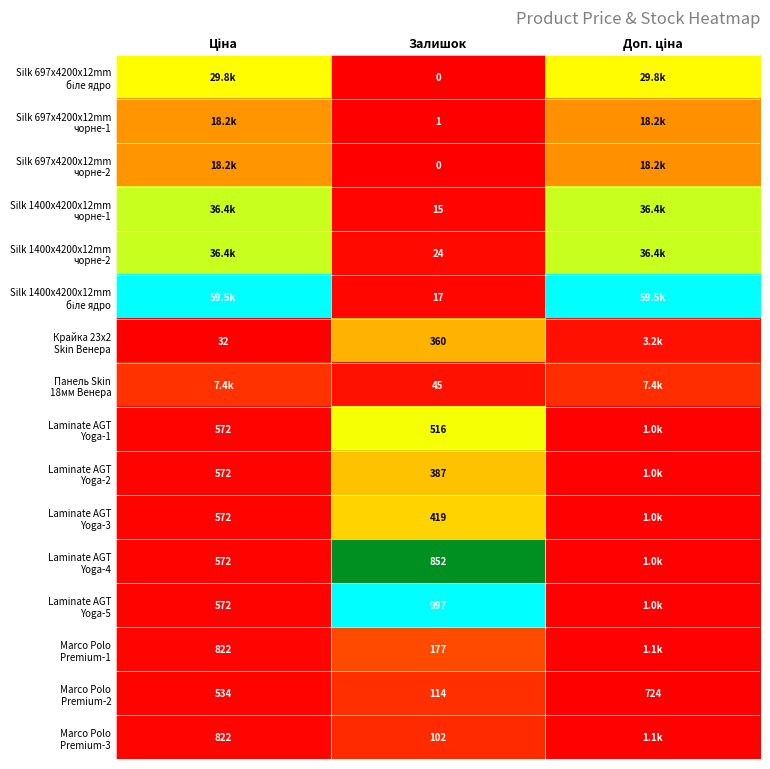

At which label is Панель Skin 18мм Венера closest to 0?

Залишок